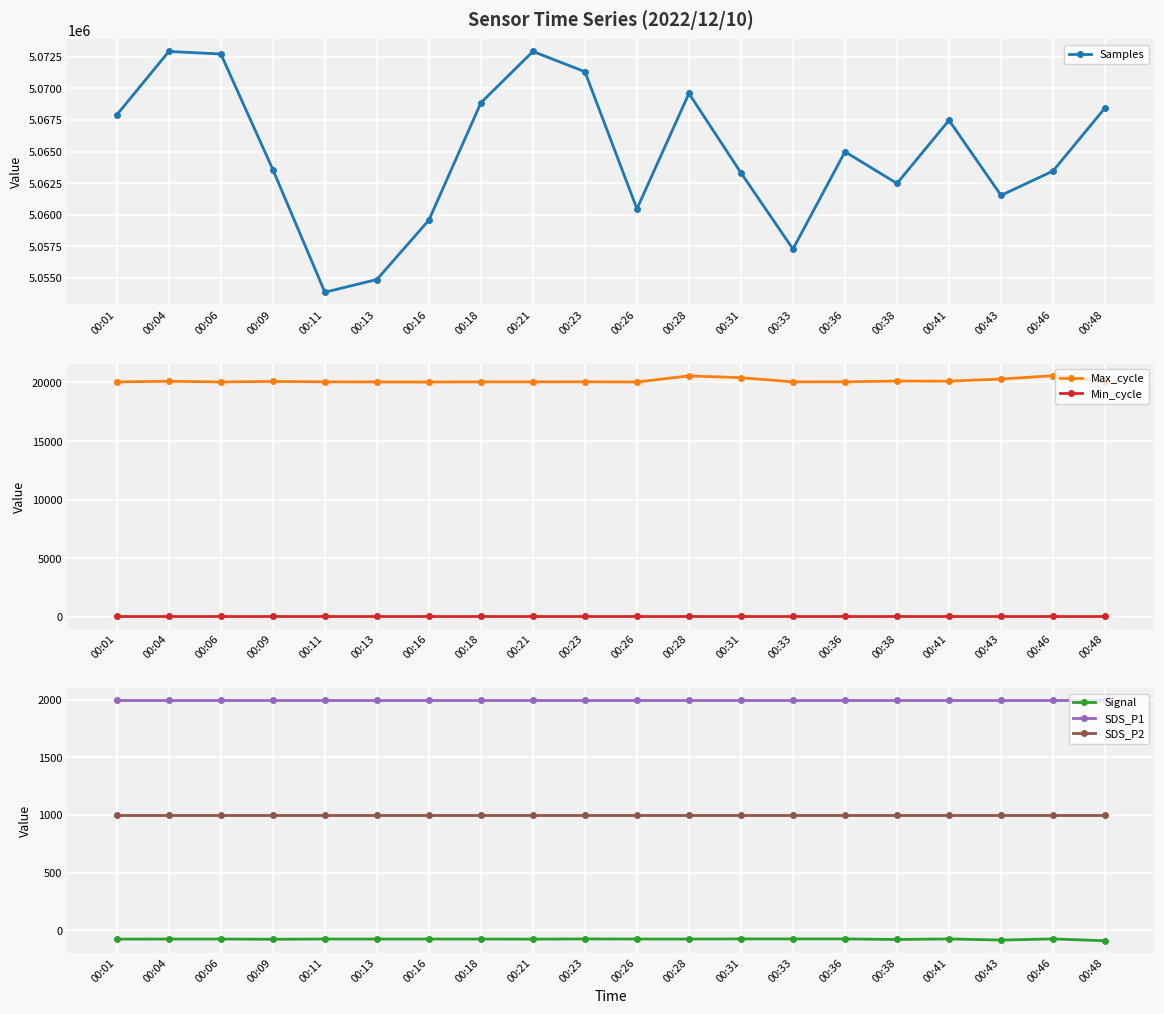

What is the lowest value of the SDS_P1 series?

1999.9